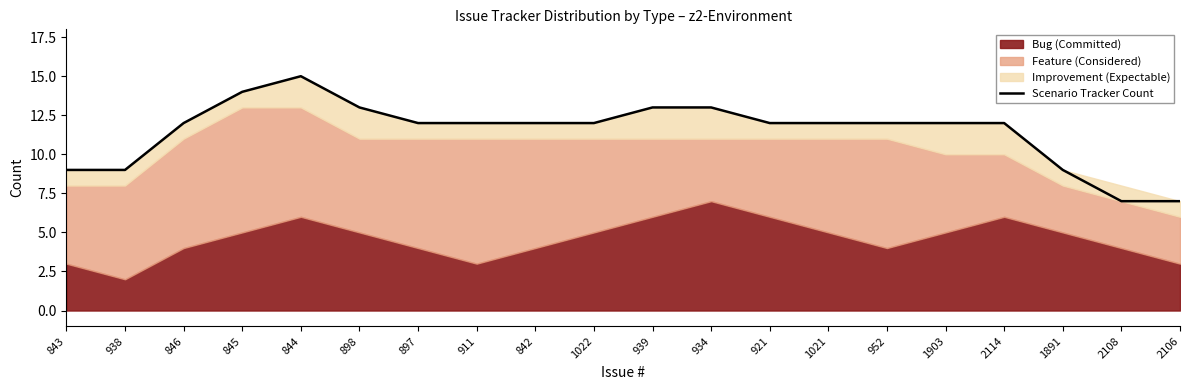

True or false: there are more than 2 points higher than both neighbors.

False